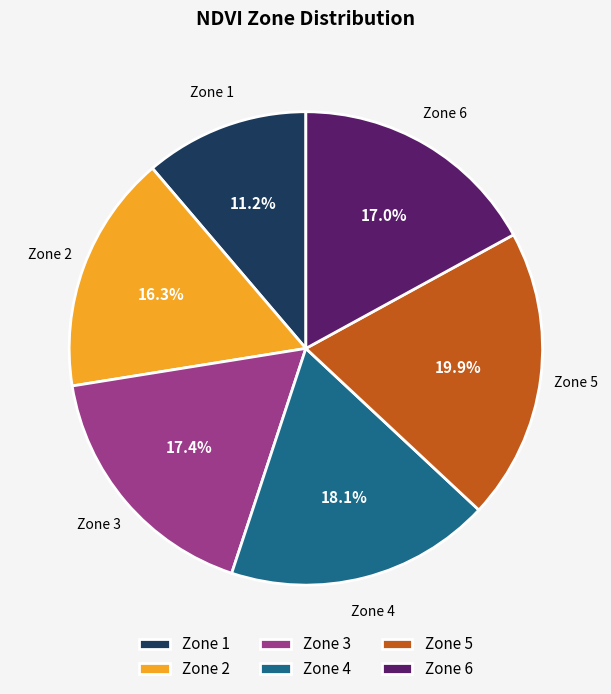

Between Zone 1 and Zone 2, which is larger?

Zone 2